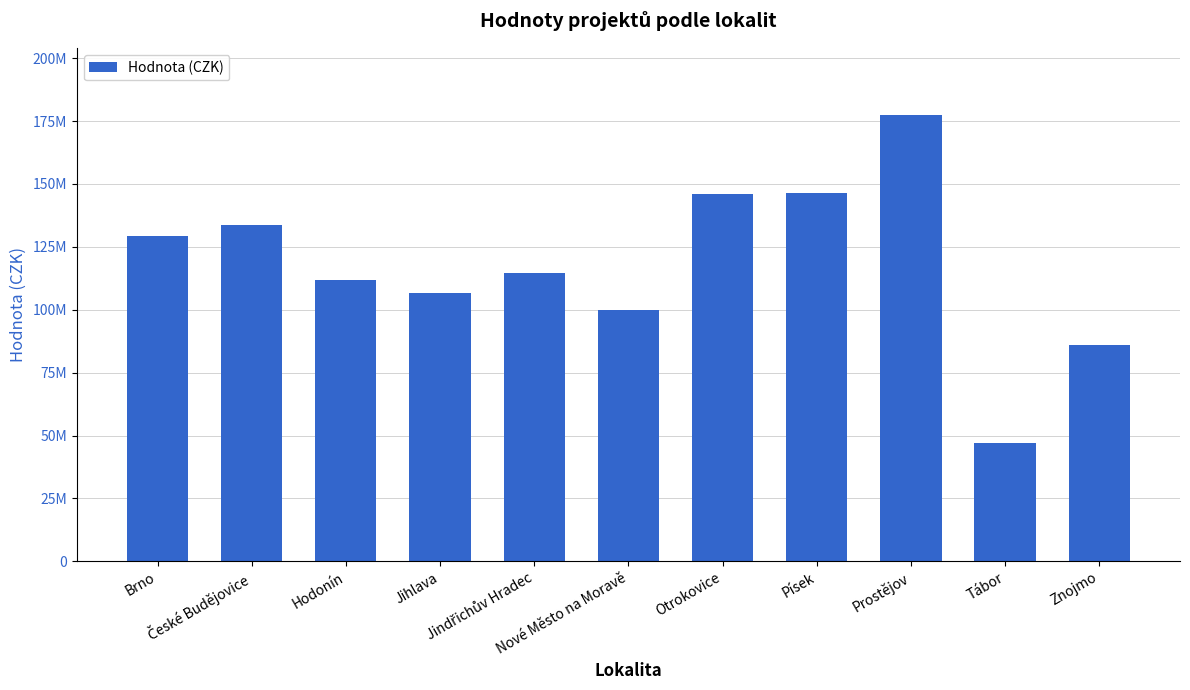

At which category does the chart reach its peak across all series?

Prostějov